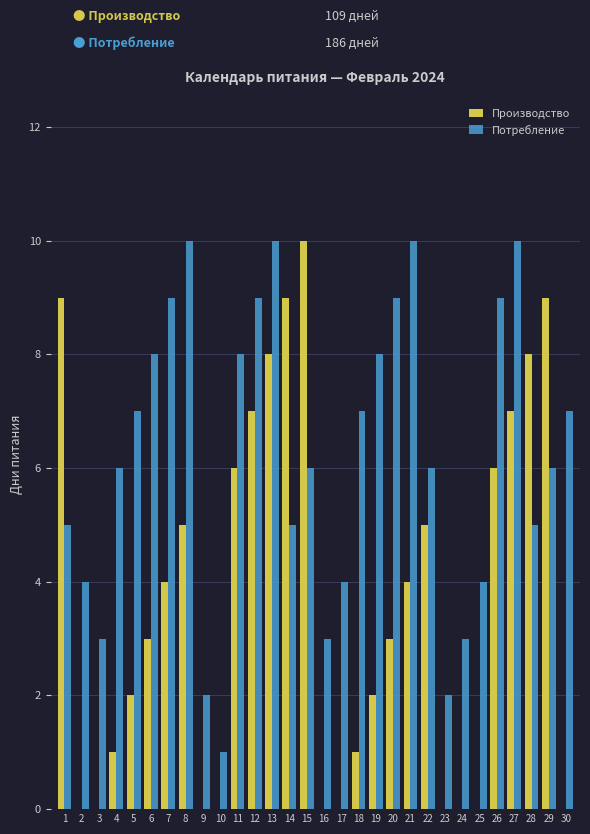

What is the spread (max minus min) of values at 3?

3